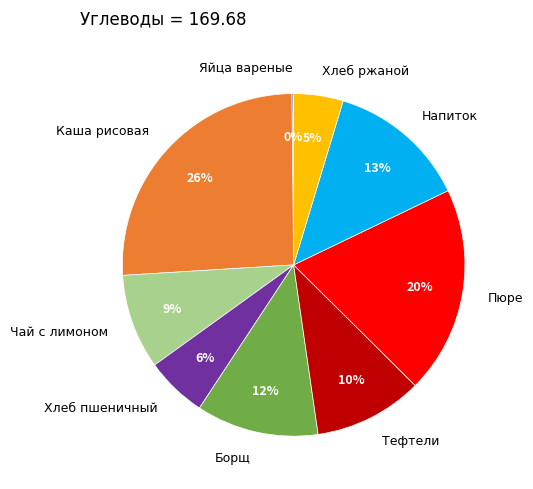

To the nearest percent, what is the difference between the Хлеб пшеничный and Чай с лимоном slice percentages?

3%